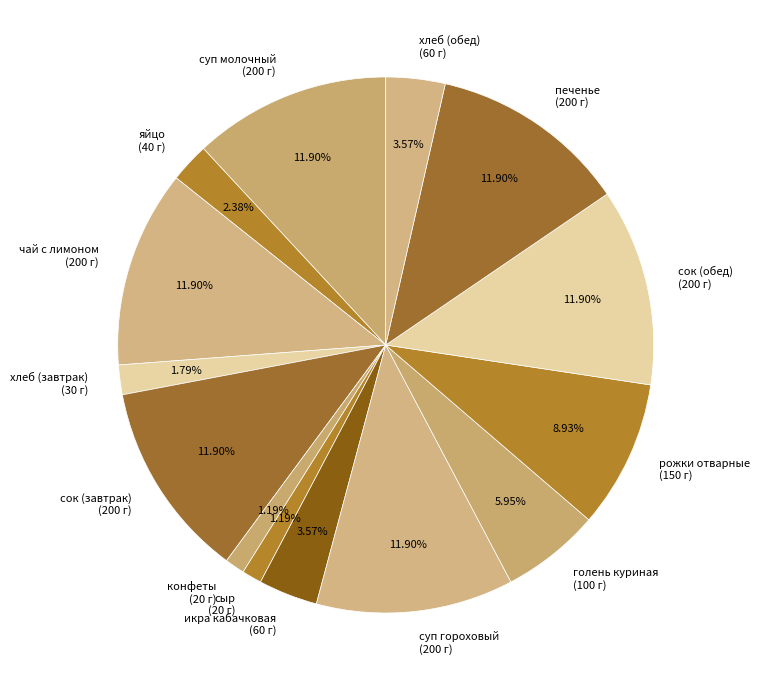

Is икра кабачковая the majority of the pie?

No